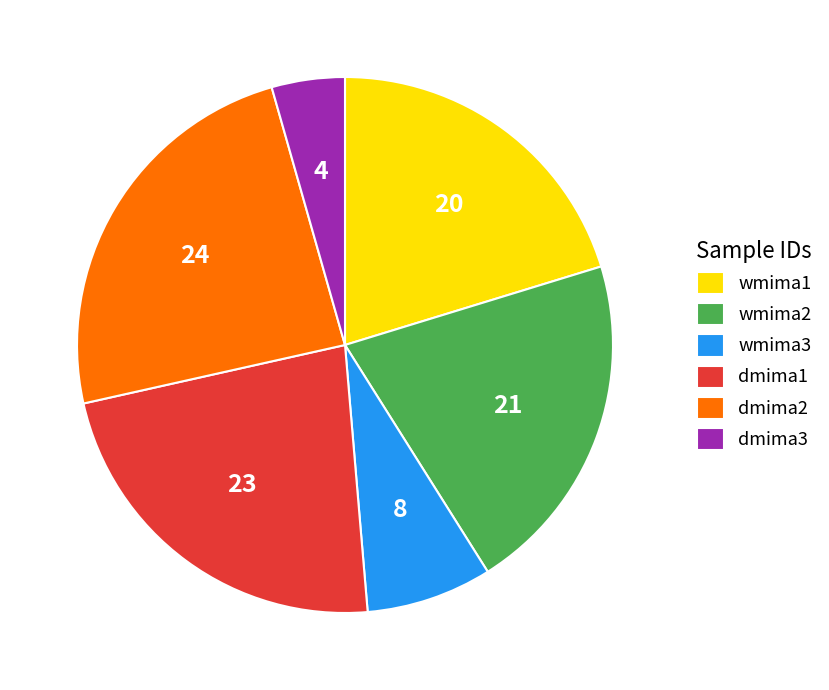

Between wmima2 and dmima1, which is larger?

dmima1